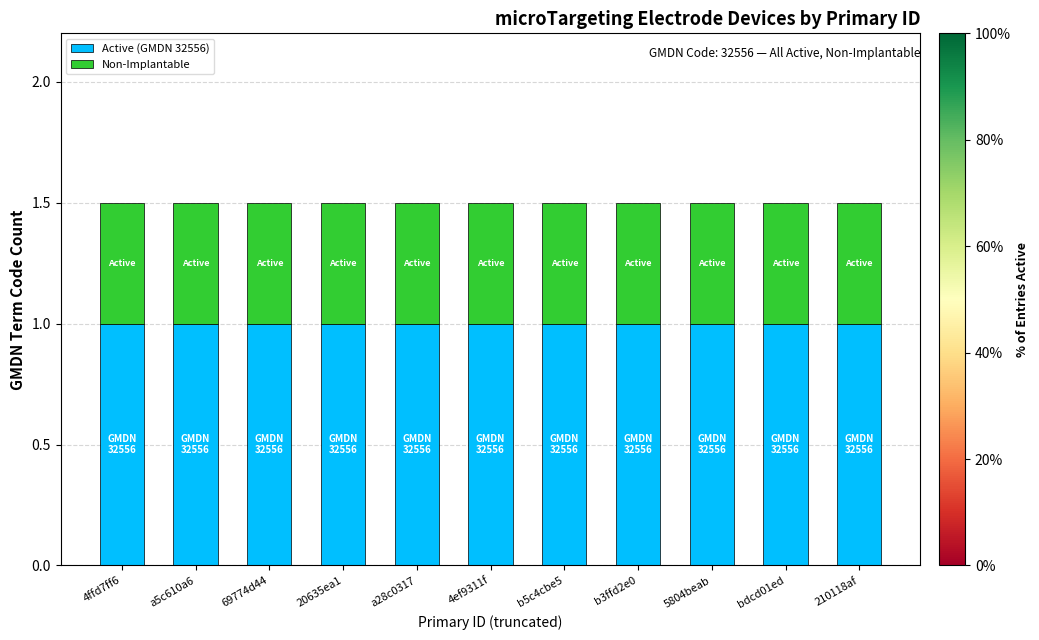

What is the total value across all series at 69774d44?

1.5